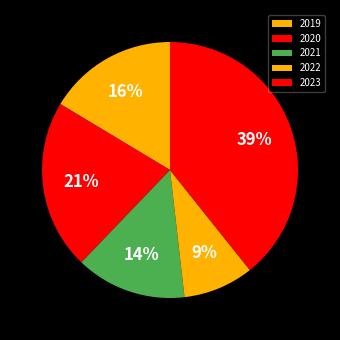

Which category has the smallest portion of the pie?

2022